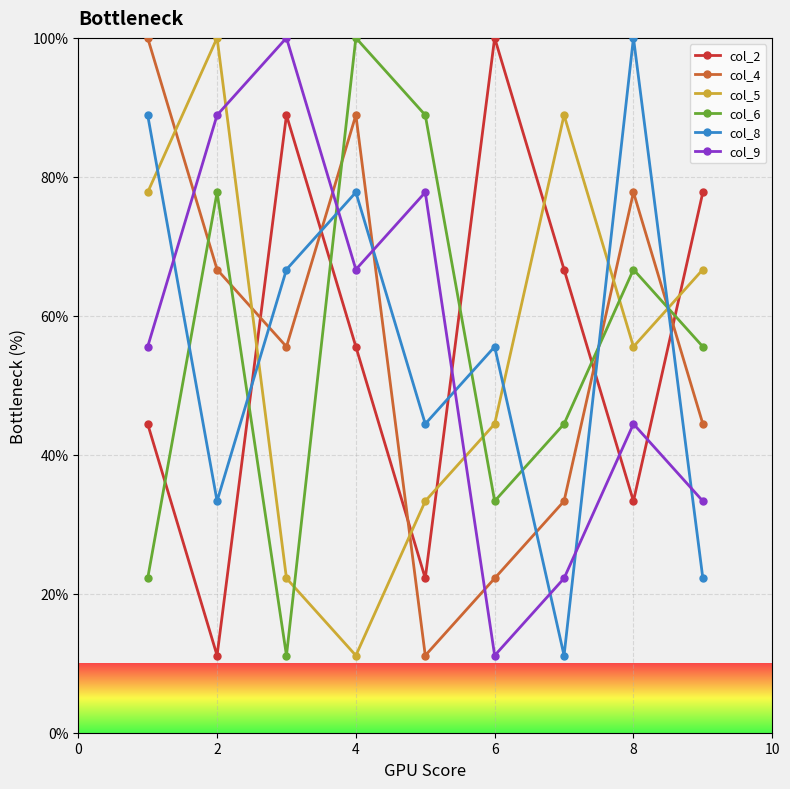

At how many categories does at least one series exceed 40?

9